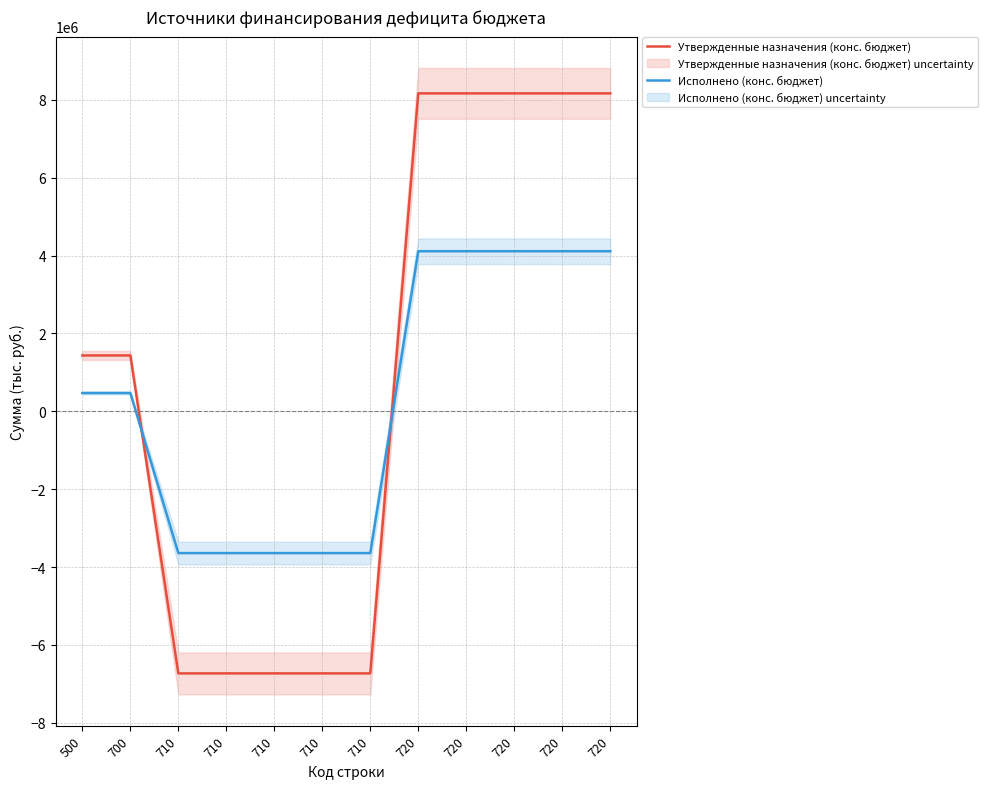

How many values in Утвержденные назначения (конс. бюджет) are above zero?

7